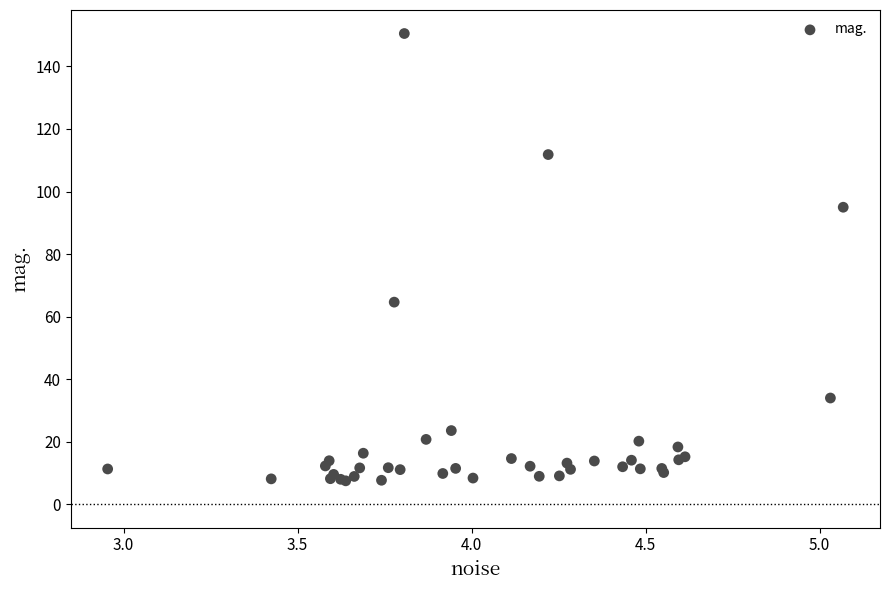

What Y value in the scatter plot is closest to 78?

64.6